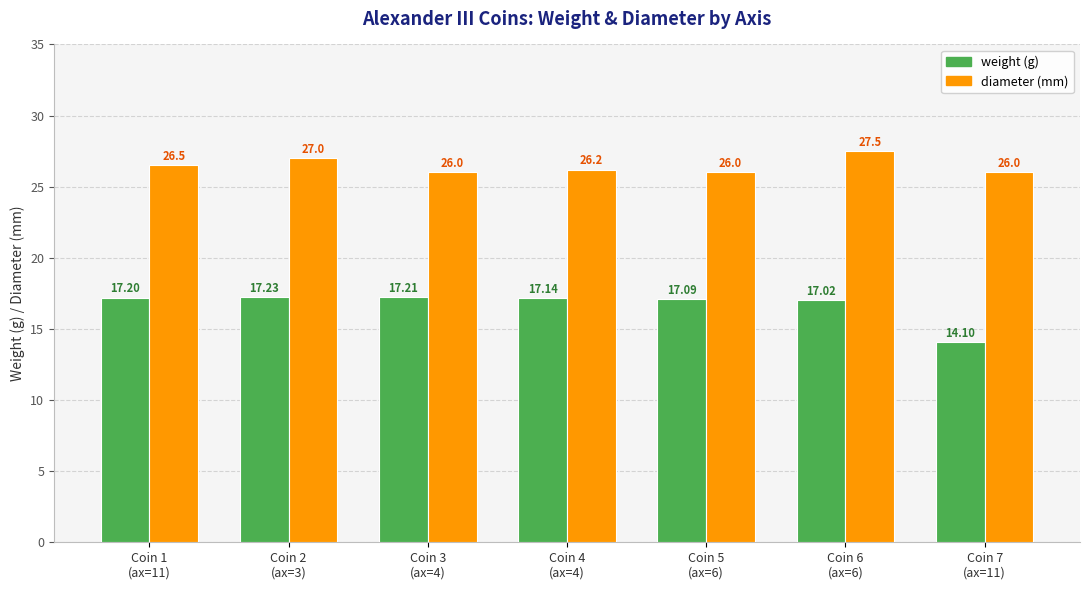

Reading right to left, what are all the values shown in this chart?

weight: Coin 7
(ax=11)=14.1	Coin 6
(ax=6)=17.0	Coin 5
(ax=6)=17.1	Coin 4
(ax=4)=17.1	Coin 3
(ax=4)=17.2	Coin 2
(ax=3)=17.2	Coin 1
(ax=11)=17.2
diameter: Coin 7
(ax=11)=26.0	Coin 6
(ax=6)=27.5	Coin 5
(ax=6)=26.0	Coin 4
(ax=4)=26.2	Coin 3
(ax=4)=26.0	Coin 2
(ax=3)=27.0	Coin 1
(ax=11)=26.5